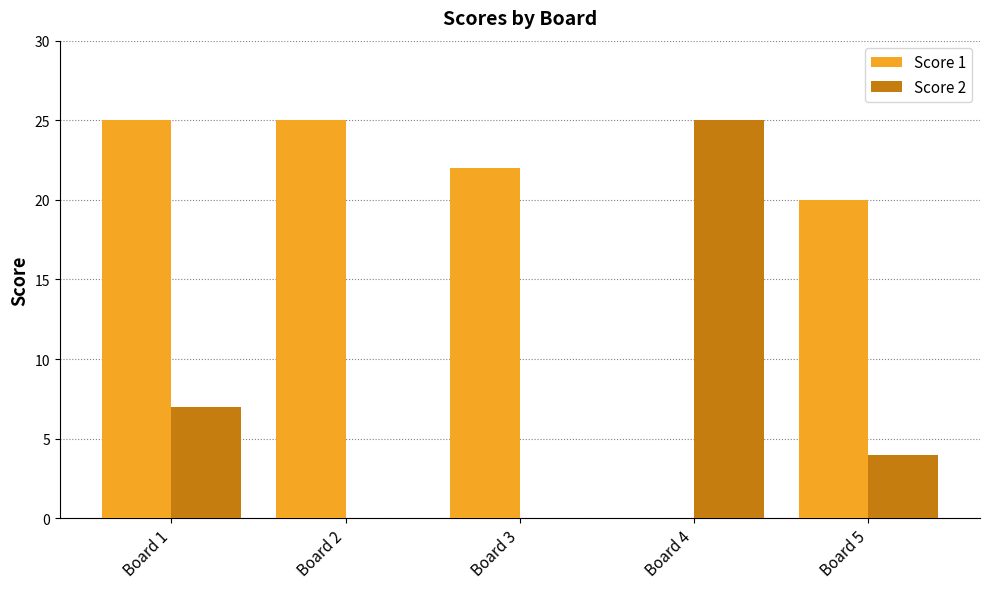

Is it true that Score 2 equals 40 at Board 4?

False